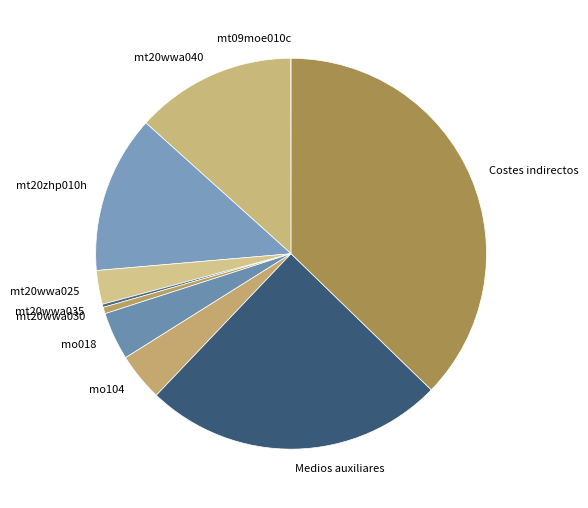

Between mt20wwa030 and mo018, which is larger?

mo018